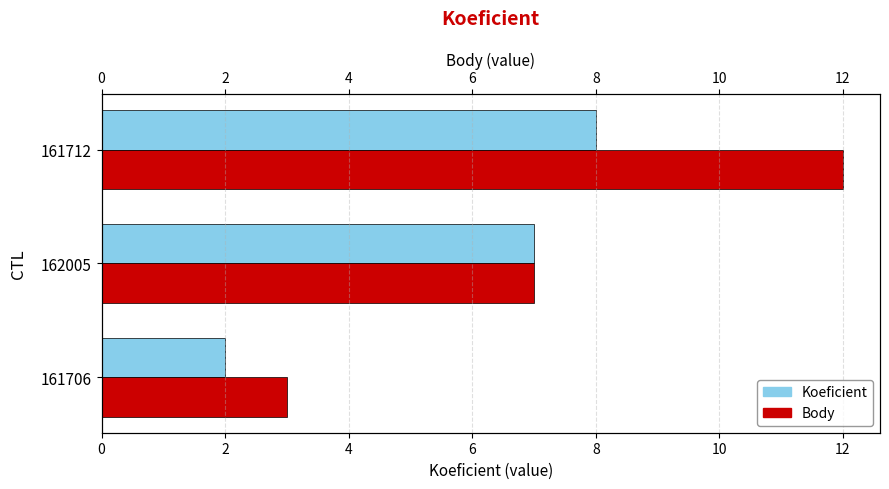

What is the value of the Body bar at the 3rd from the left?

12